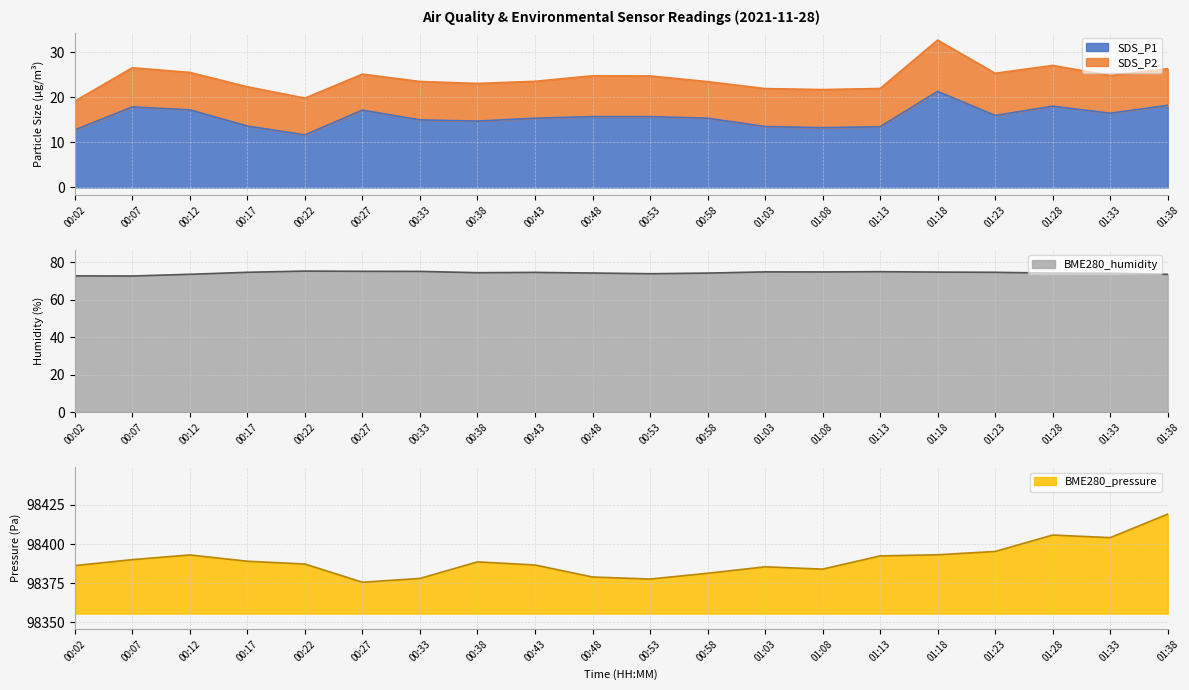

Which series has the largest range (max minus min)?

BME280_pressure